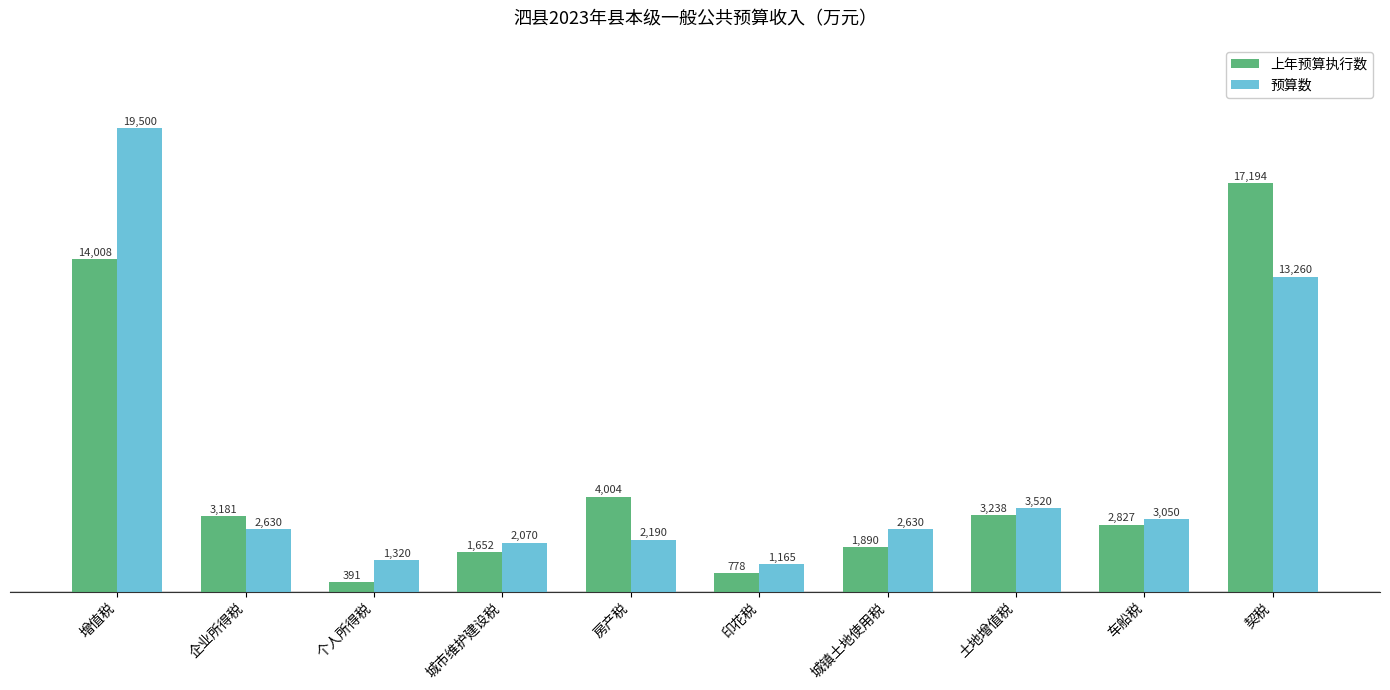

What is the average value of the 上年预算执行数 series?

4916